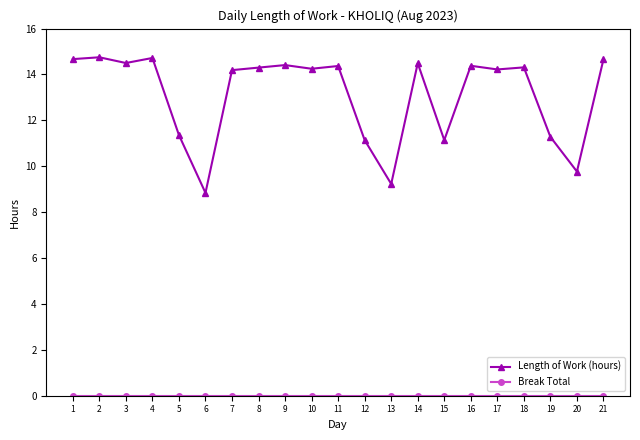

What is the average value of the Length of Work (hours) series?

13.1